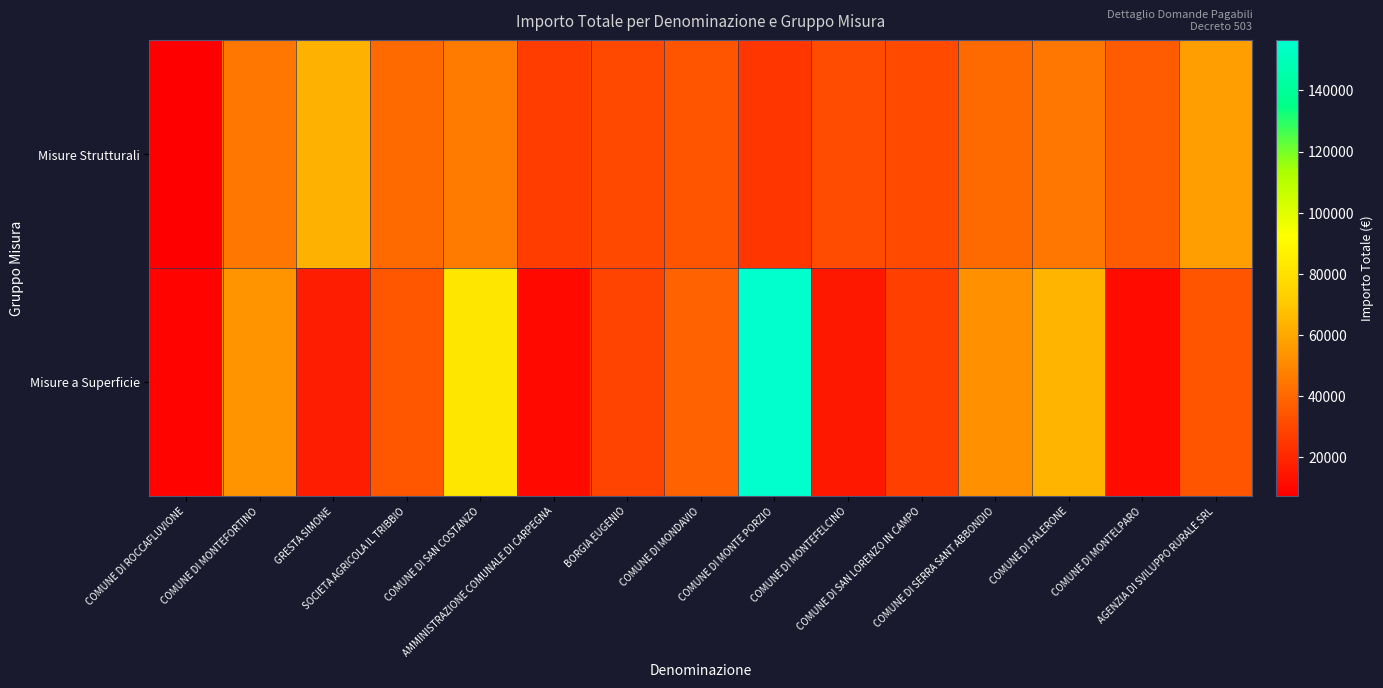

Rank the series by their average value, from lowest to highest.

Misure Strutturali, Misure a Superficie